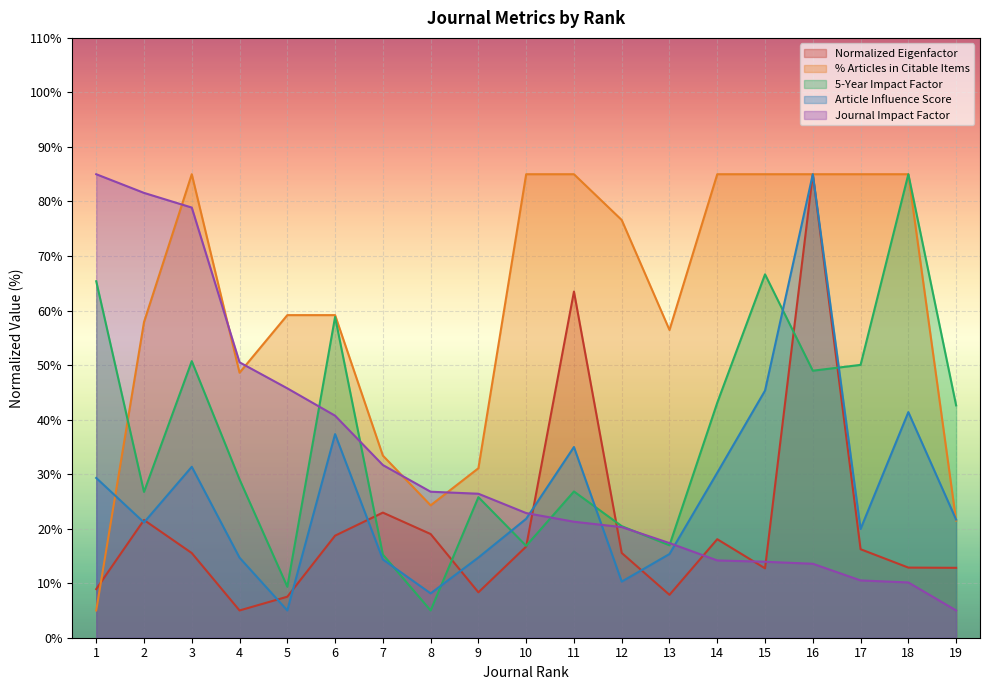

Where do Journal Impact Factor and Article Influence Score first cross each other?

10 and 11